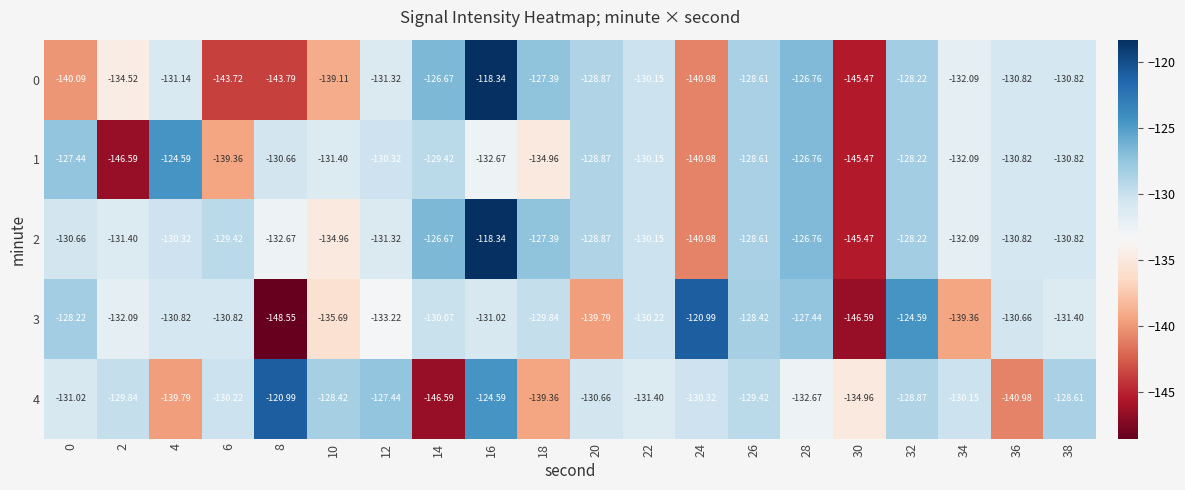

Count the number of categories in the chart.

20